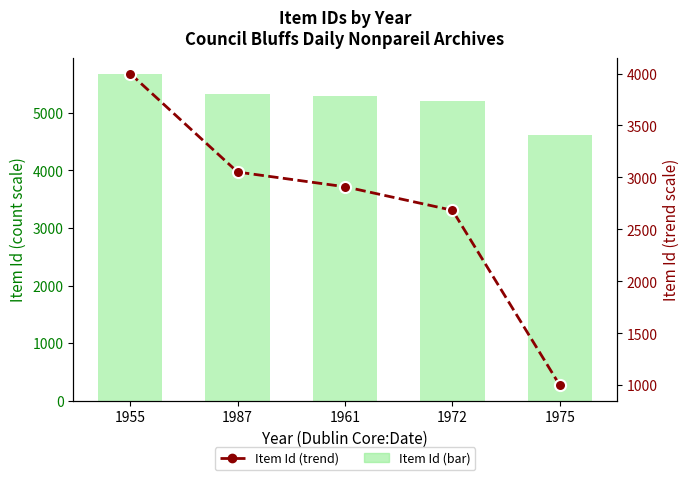

How many values in the Item Id (trend) series exceed 2910?

3